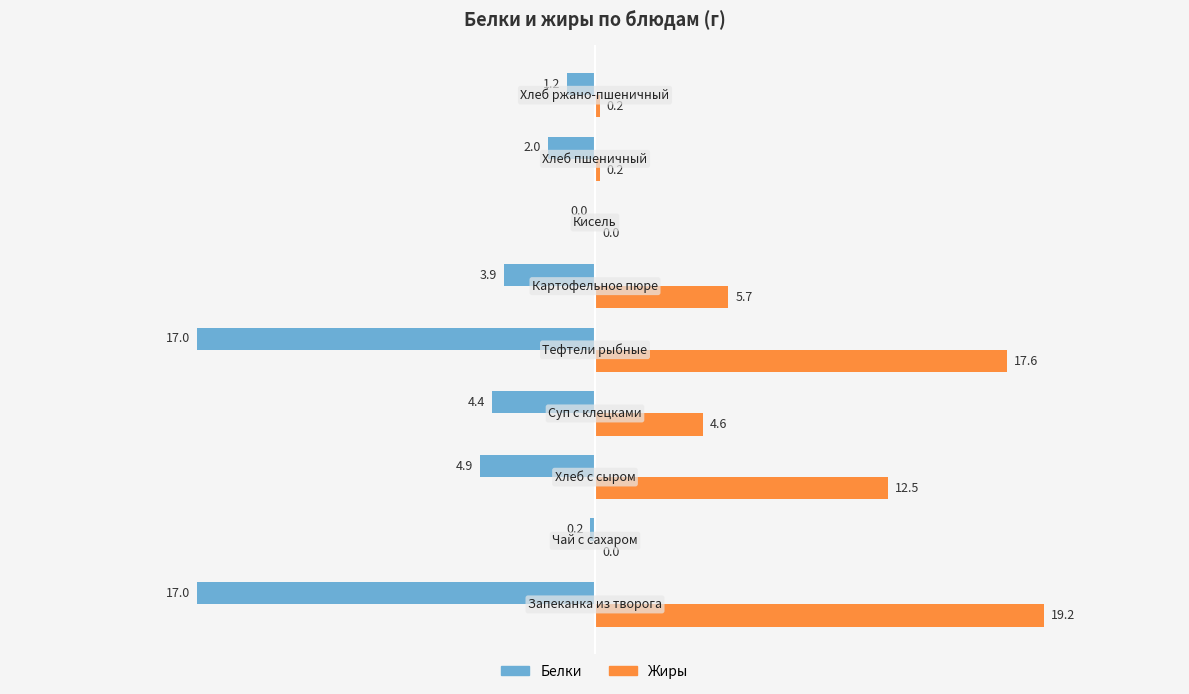

What is the greatest value displayed?

19.2